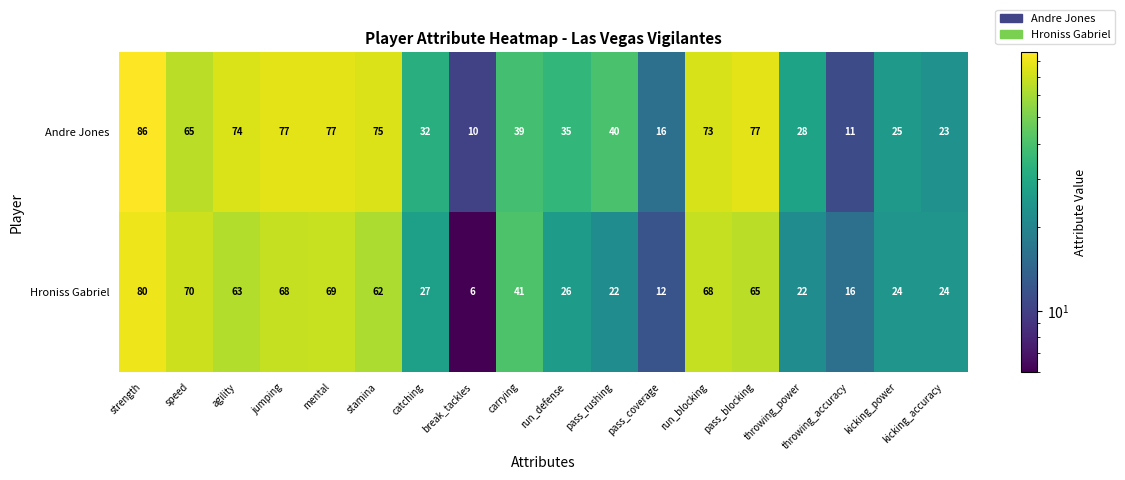

What is the difference between the second highest and minimum values in the Hroniss Gabriel series?

64